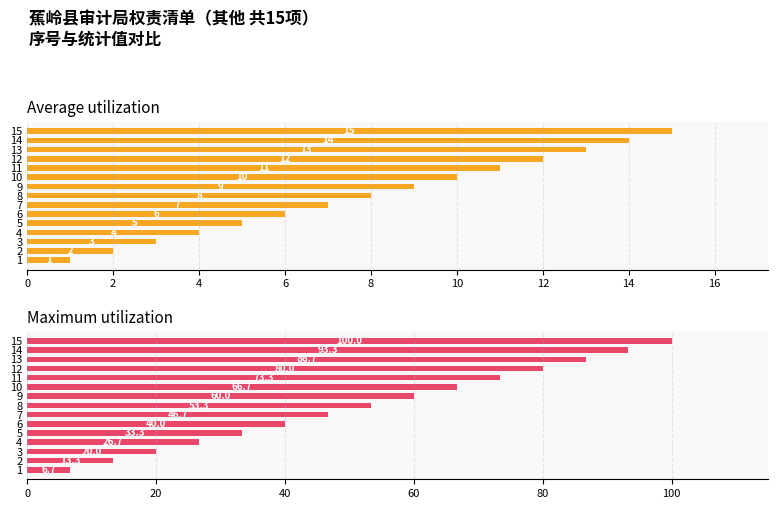

Which series has the largest total across all categories?

Maximum utilization